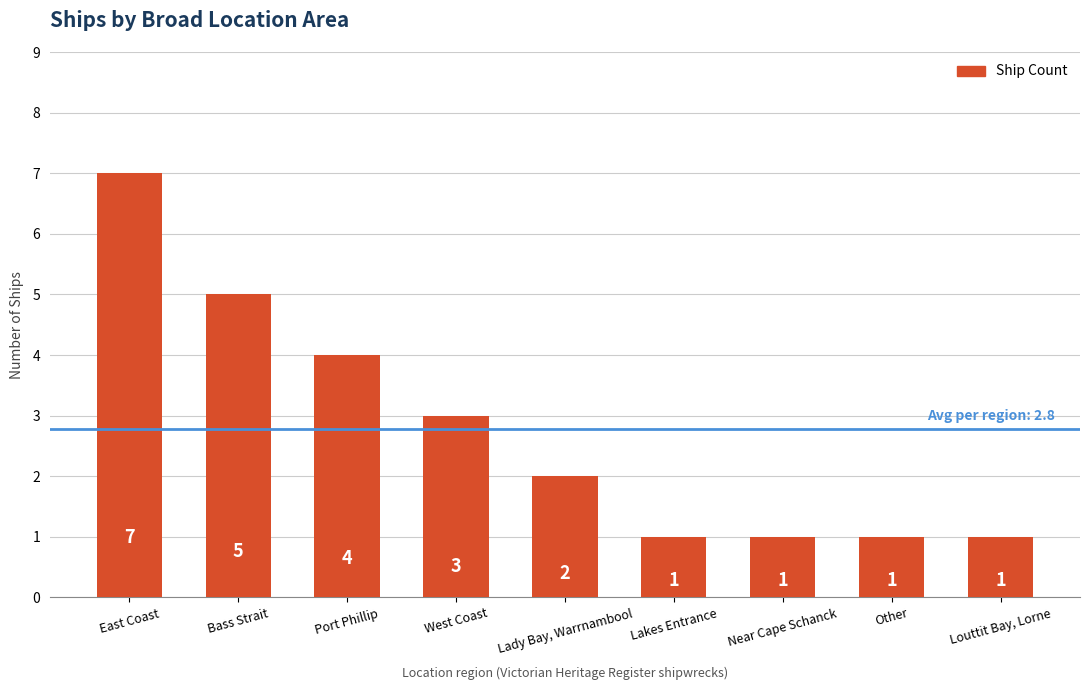

Is it true that the value at West Coast is 1?

False